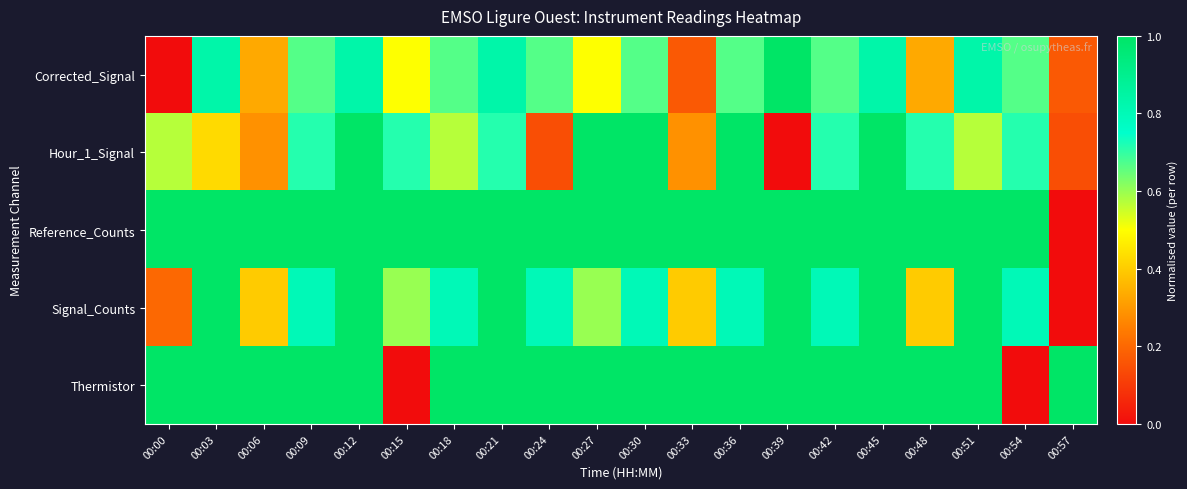

Which series has the largest range (max minus min)?

Corrected_Signal